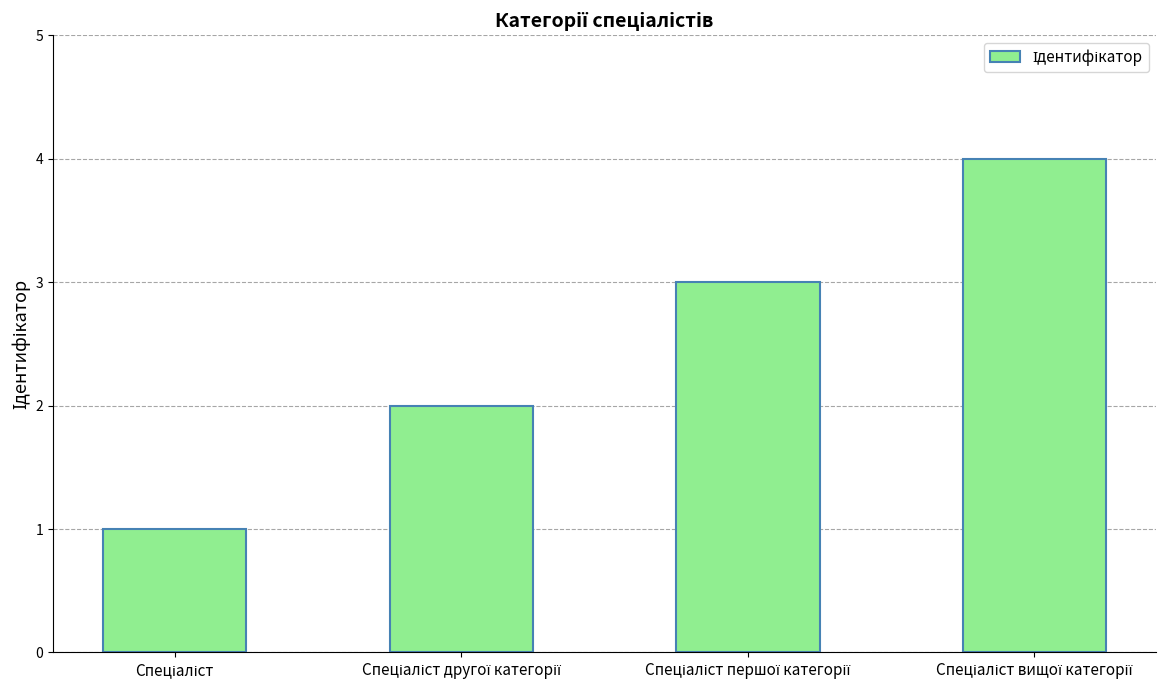

What is the sum of all values?

10